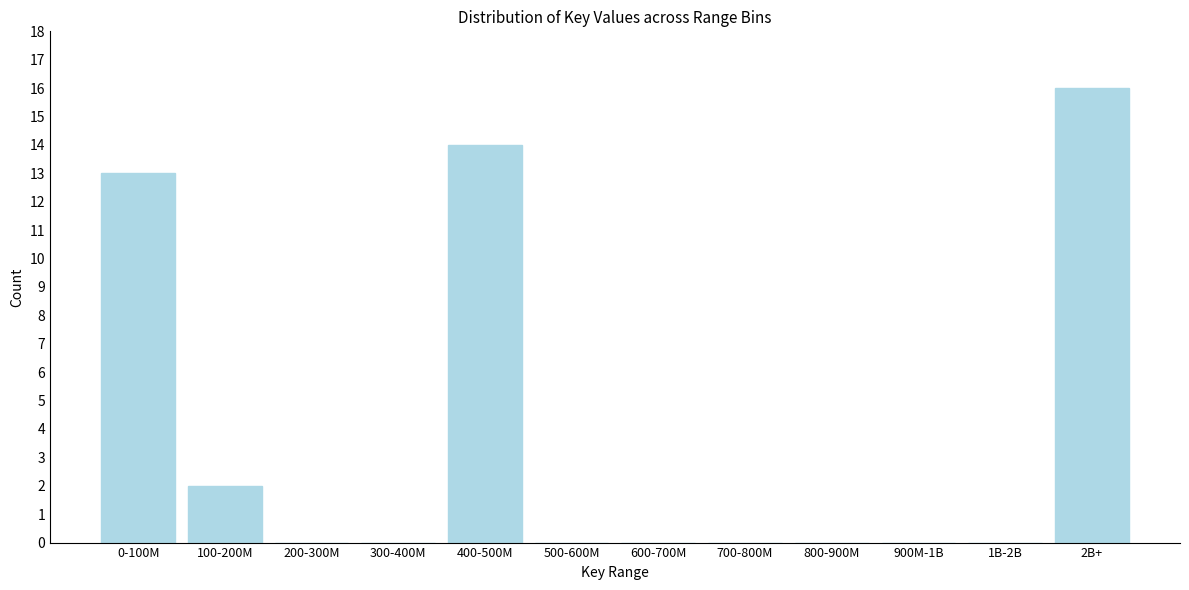

Reading left to right, transcribe all the data shown in this chart.

0-100M=13	100-200M=2	200-300M=0	300-400M=0	400-500M=14	500-600M=0	600-700M=0	700-800M=0	800-900M=0	900M-1B=0	1B-2B=0	2B+=16